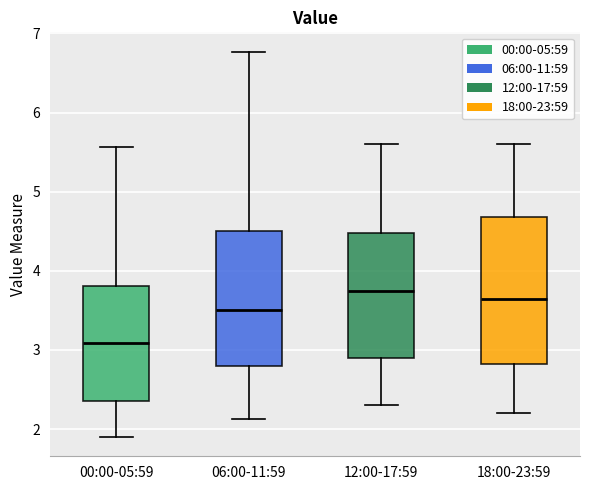

Reading left to right, read every box against the y-axis: the position of its median line, the range the box covers, and the ends of its whiskers. The values are not printed on the chart, so give them approximately, as read against the axis.

00:00-05:59: median 3.1, box 2.4 to 3.8, whiskers 1.9 to 5.6
06:00-11:59: median 3.5, box 2.8 to 4.5, whiskers 2.1 to 6.8
12:00-17:59: median 3.8, box 2.9 to 4.5, whiskers 2.3 to 5.6
18:00-23:59: median 3.7, box 2.8 to 4.7, whiskers 2.2 to 5.6